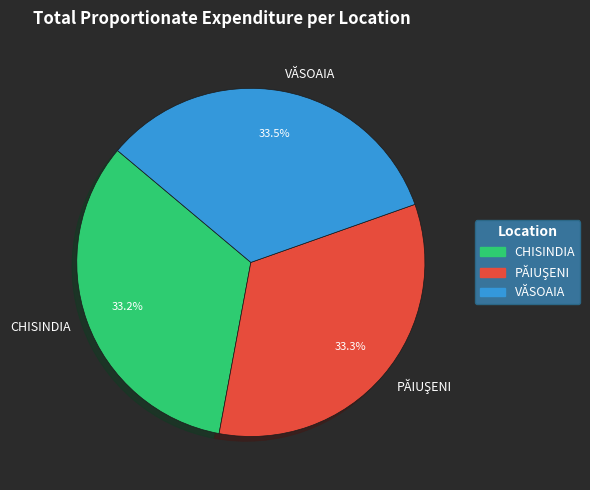

What is the ratio of the value at CHISINDIA to the value at VĂSOAIA?

1.0